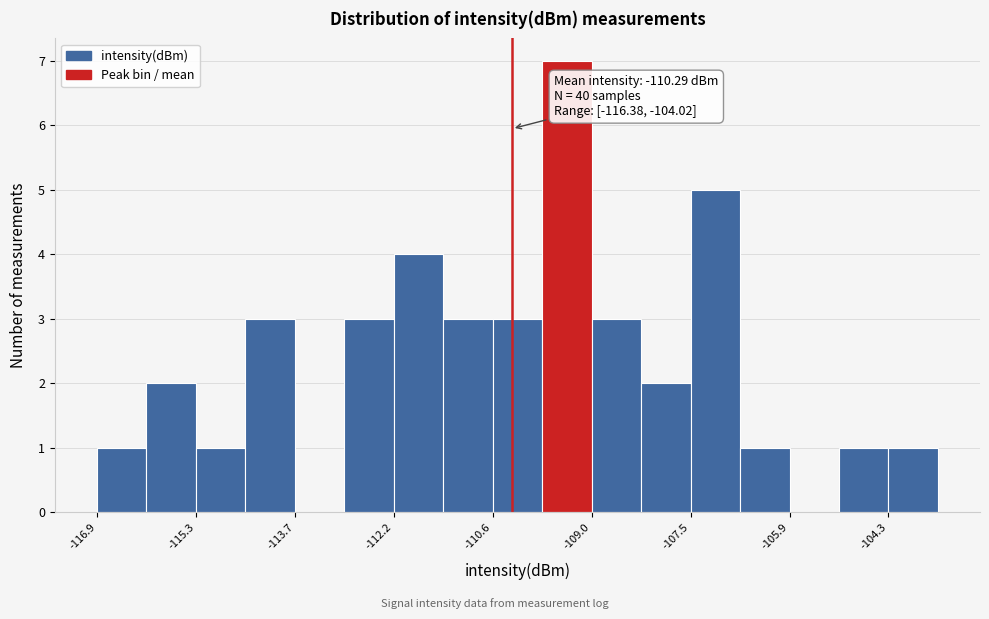

Around what value on the x-axis is the tallest bar? Give the approximate position of its centre, as read against the axis.

-109.4